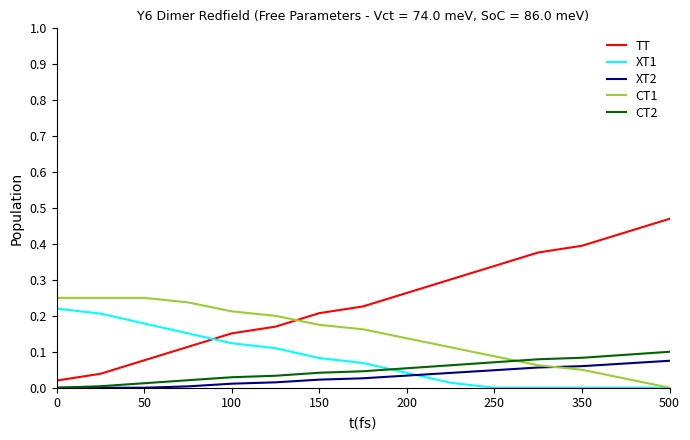

Which series has the widest spread of values?

TT